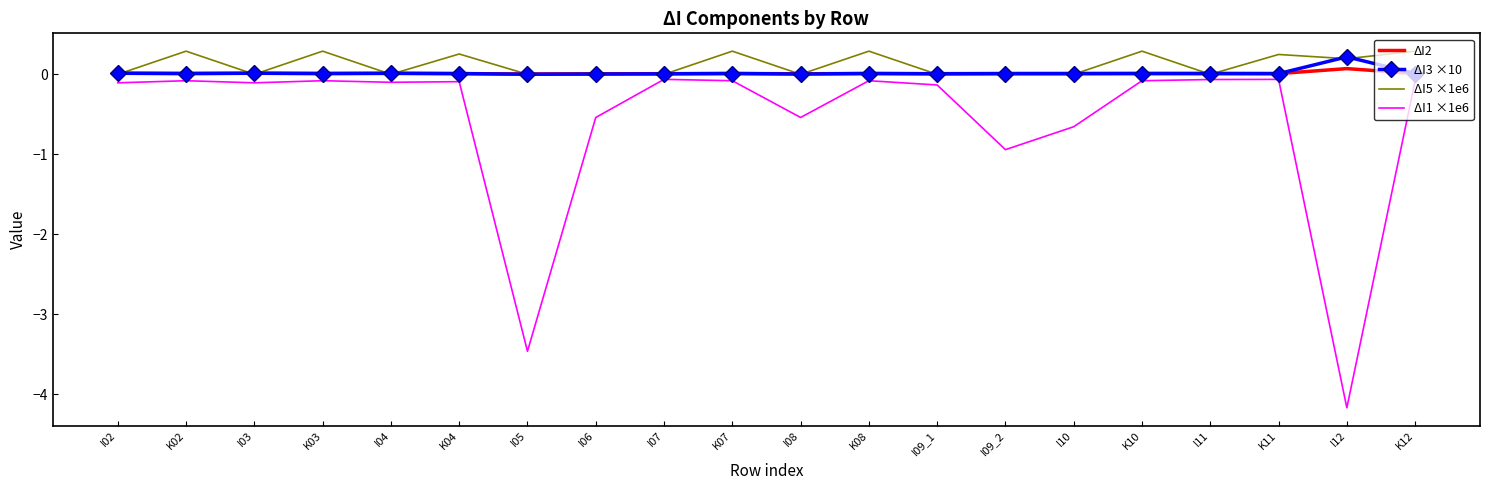

Which series has the widest spread of values?

ΔI1 ×1e6